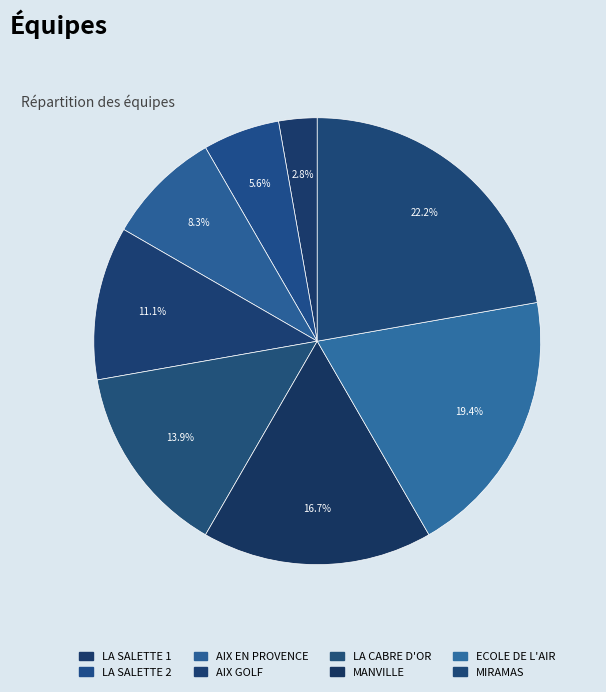

To the nearest percent, what is the combined percentage of LA CABRE D'OR and LA SALETTE 1?

17%